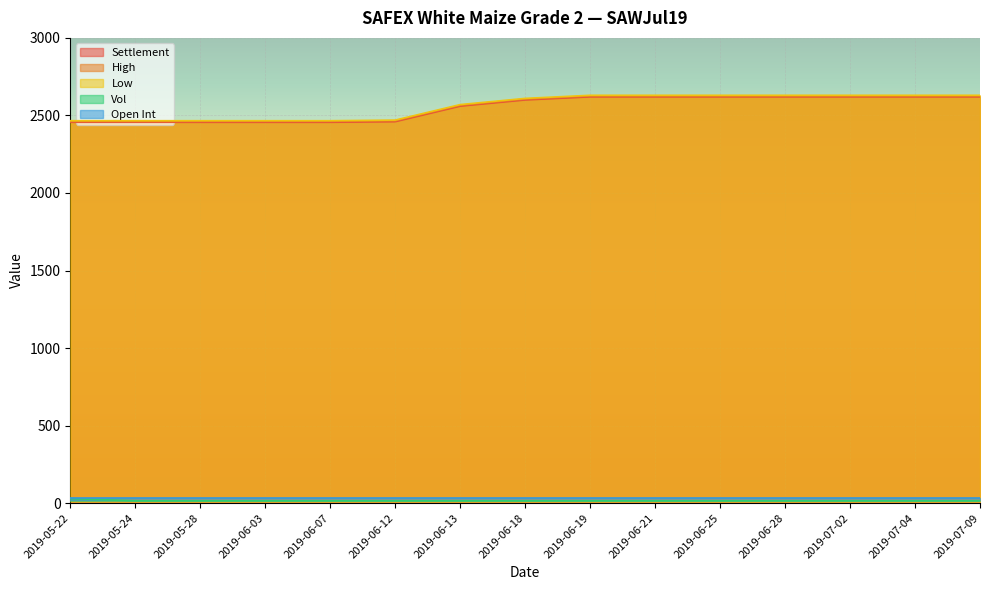

Which has a higher value, 2019-07-02 or 2019-06-18?

2019-07-02